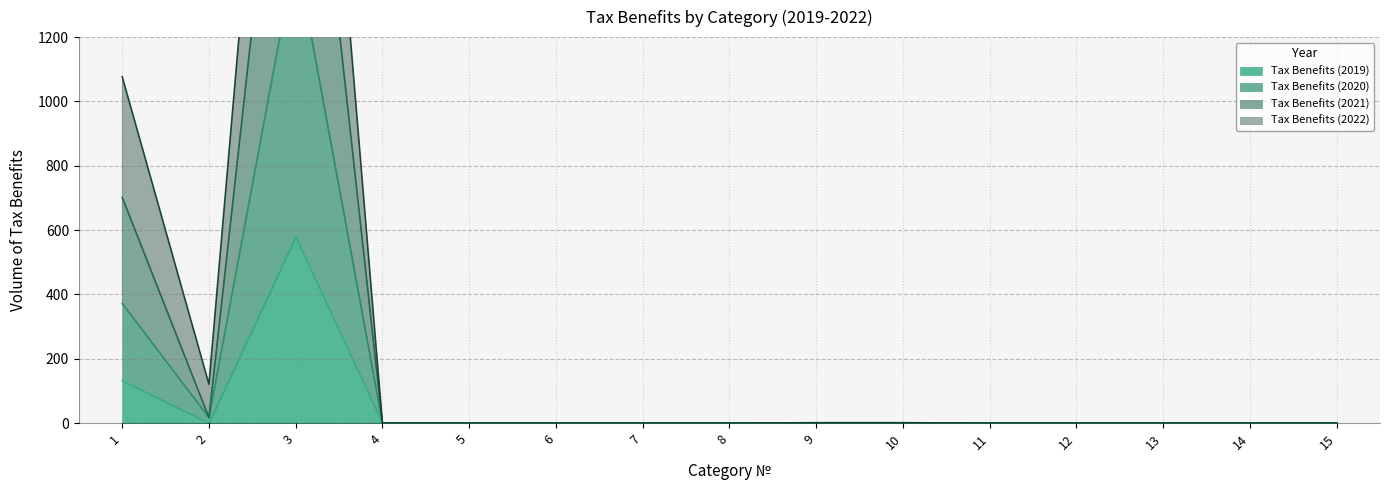

At which category does the chart reach its peak across all series?

3